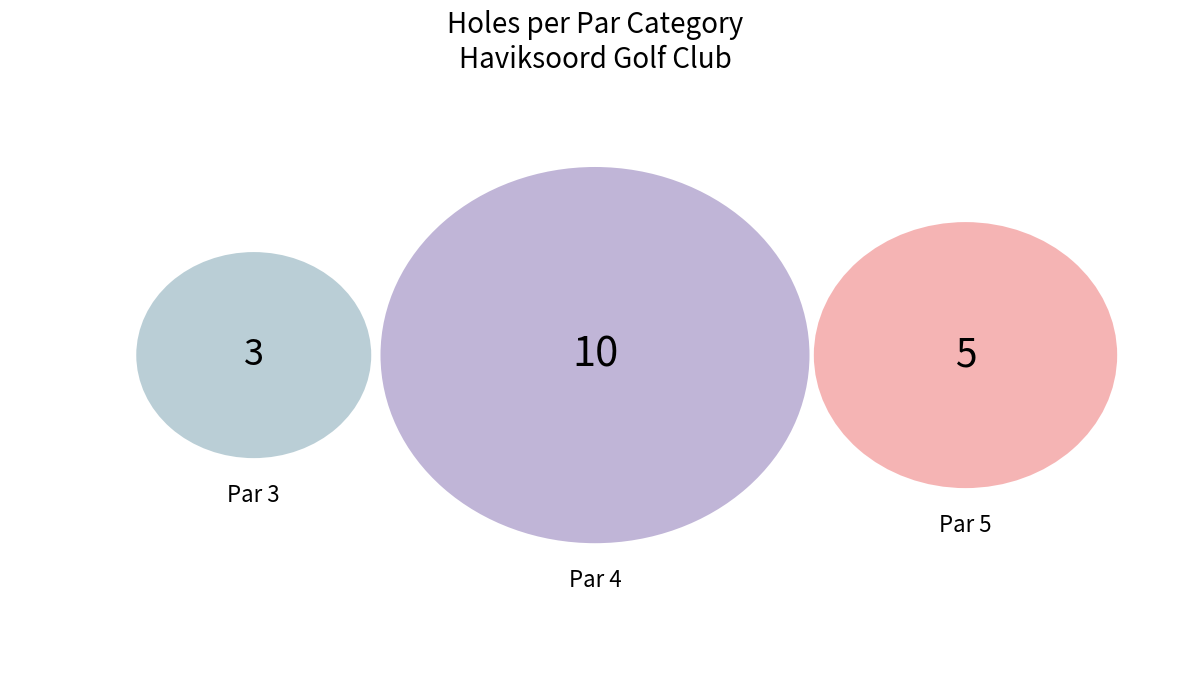

True or false: Par 5 accounts for 28% of the total.

True